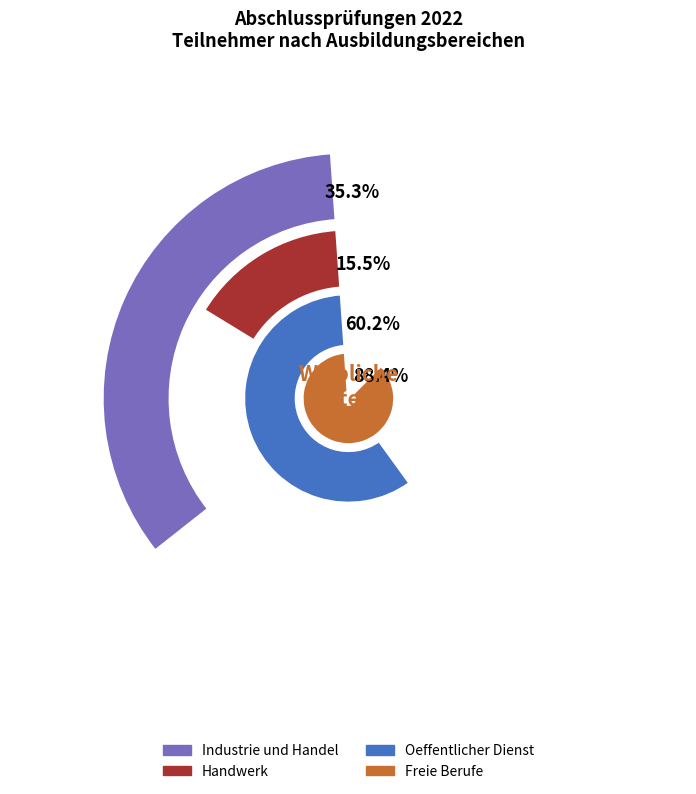

Combined, do insgesamt 2022 and weiblich 2022 account for over 50%?

Yes